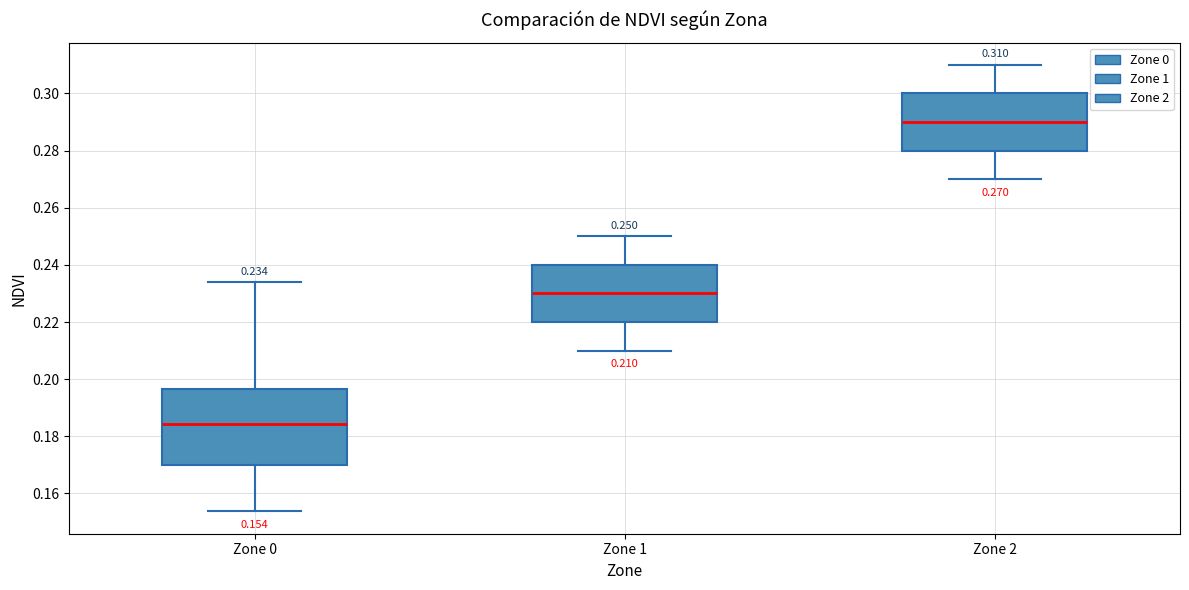

Comparing the boxes themselves (not the whiskers), which one is the tallest?

Zone 0